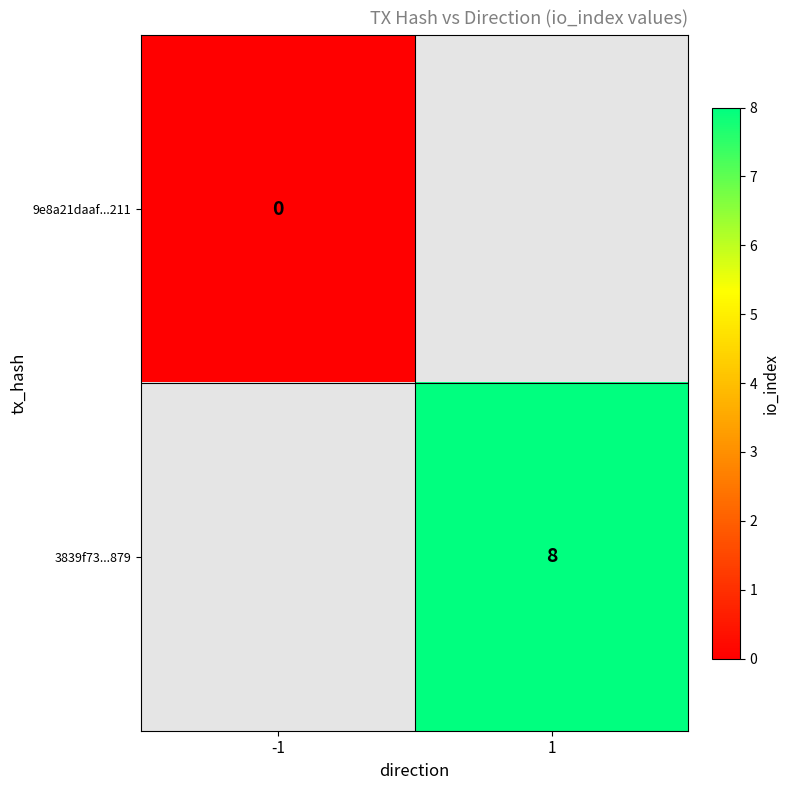

True or false: 3839f73...879 has a value of 2.1 at 1.

False